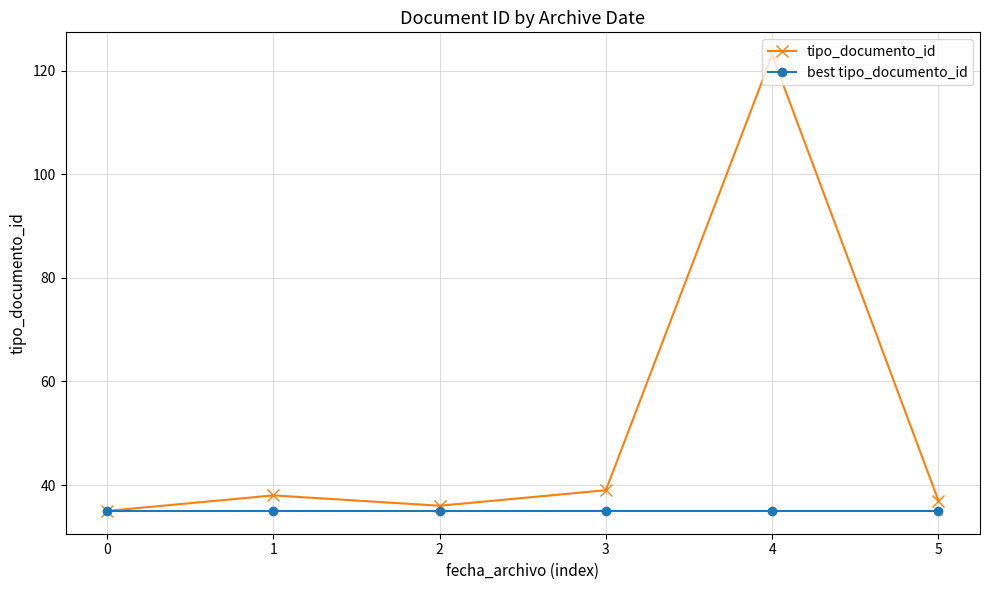

Rank the series by their maximum value, from lowest to highest.

best tipo_documento_id, tipo_documento_id